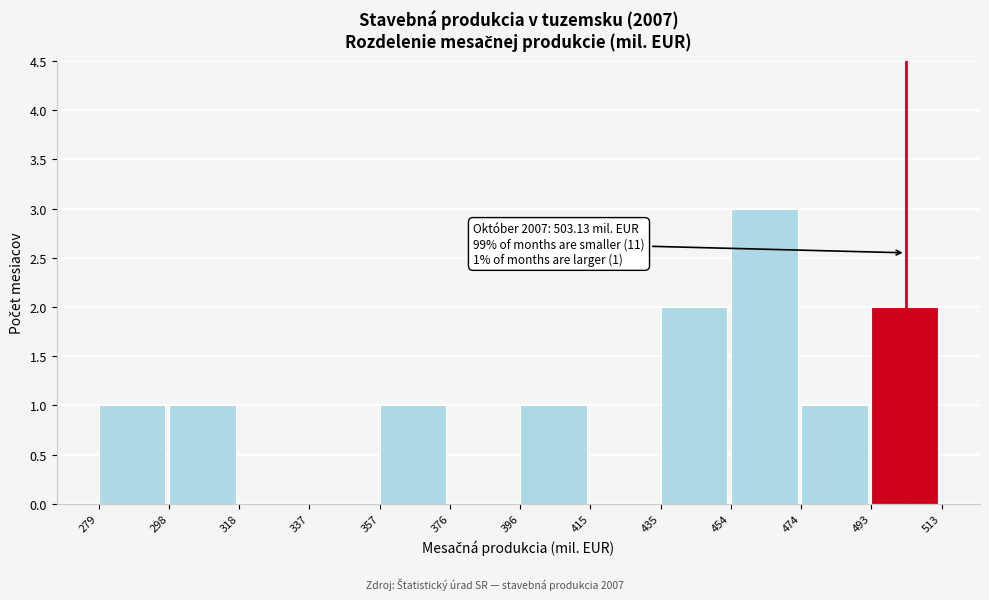

Which range on the x-axis has the tallest bar?

454 to 474